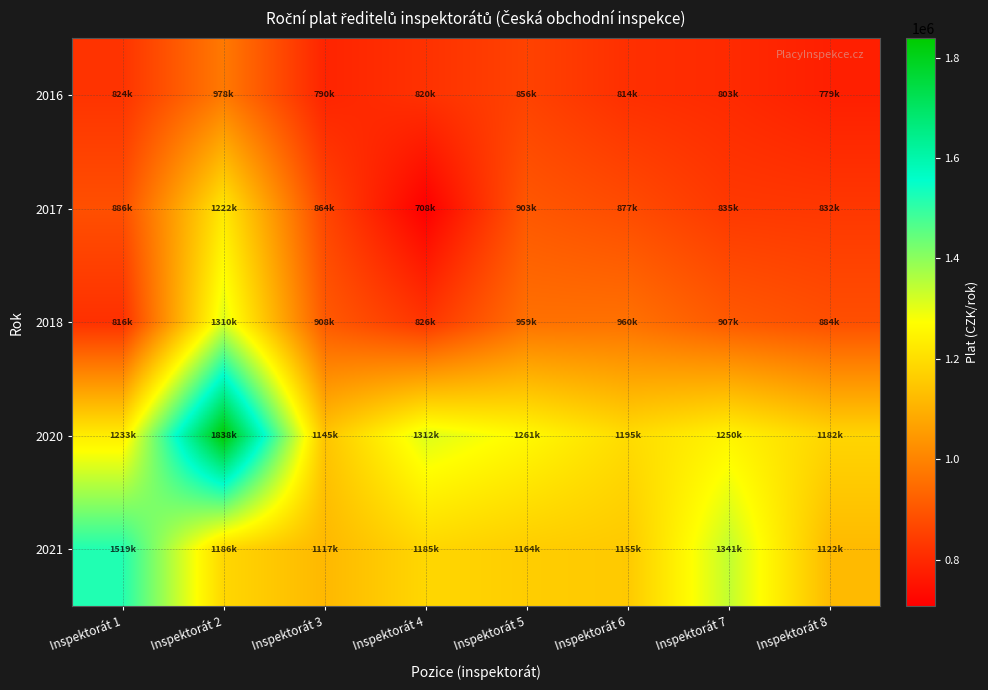

Which series changed the most between Inspektorát 2 and Inspektorát 7?

2020